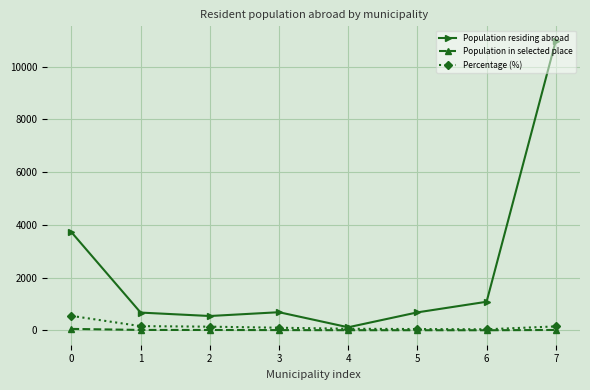

Is the value of Percentage (%) at 0 greater than the value of Population in selected place at 3?

Yes